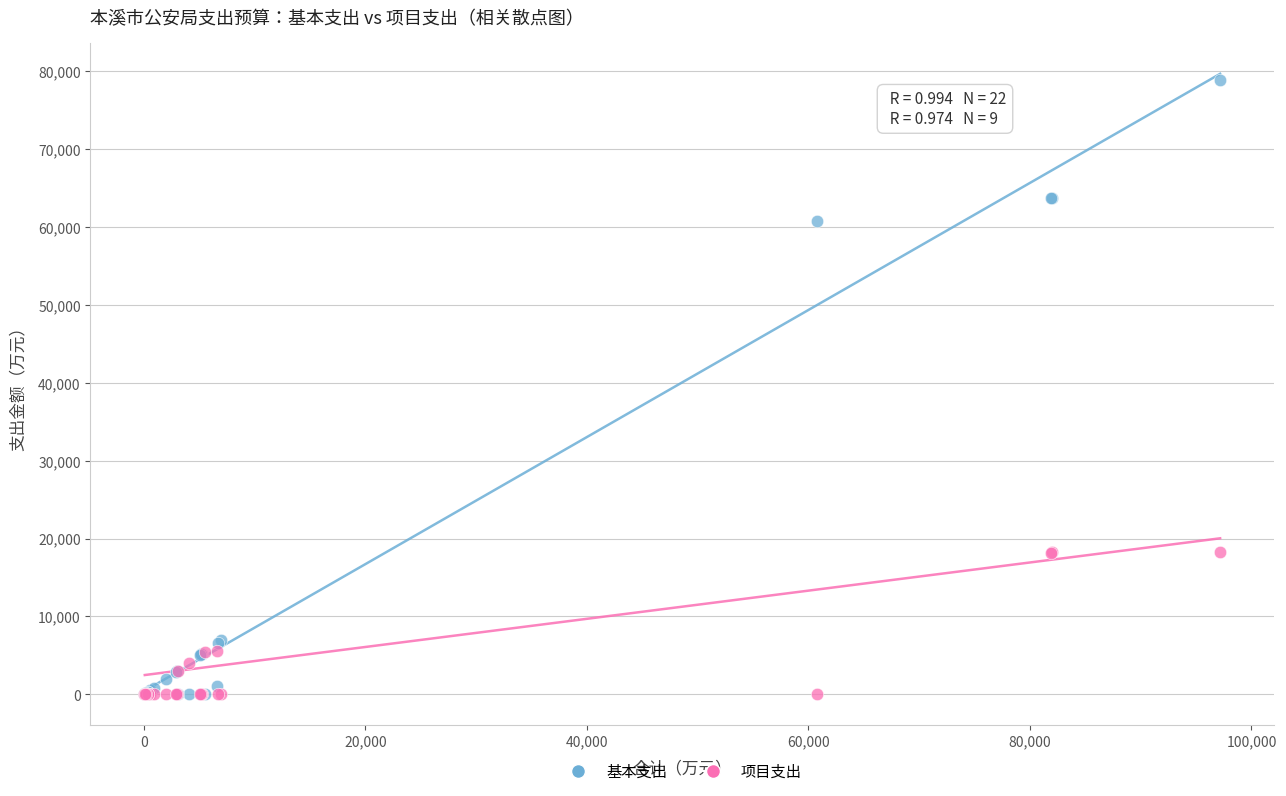

Which series reaches the maximum Y coordinate?

基本支出